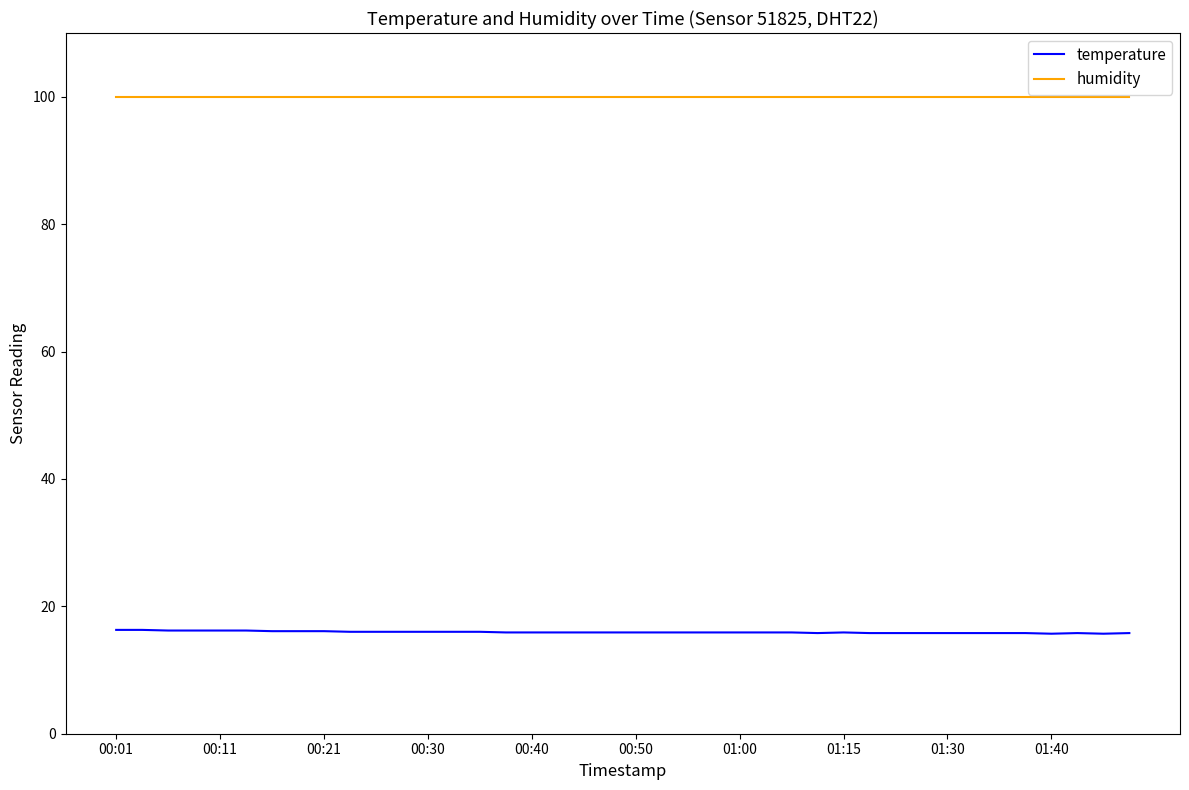

Which series has the largest total across all categories?

humidity